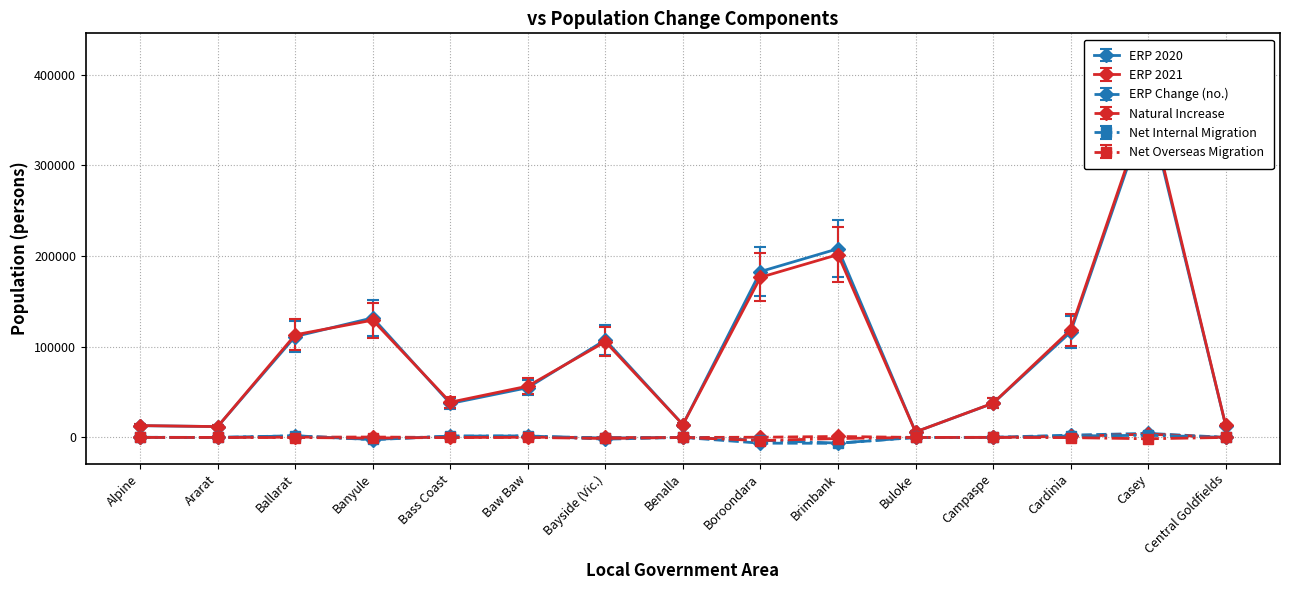

Is it true that Natural Increase equals -34 at Benalla?

False